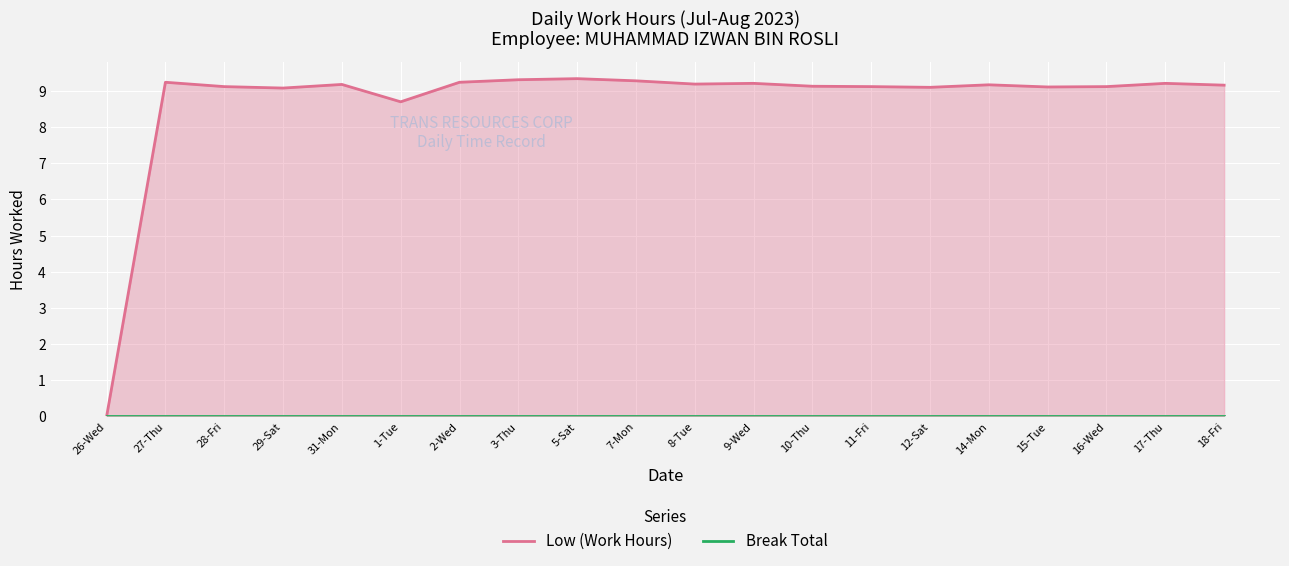

List the series in order of their overall mean, lowest first.

Break Total, Low (Work Hours)